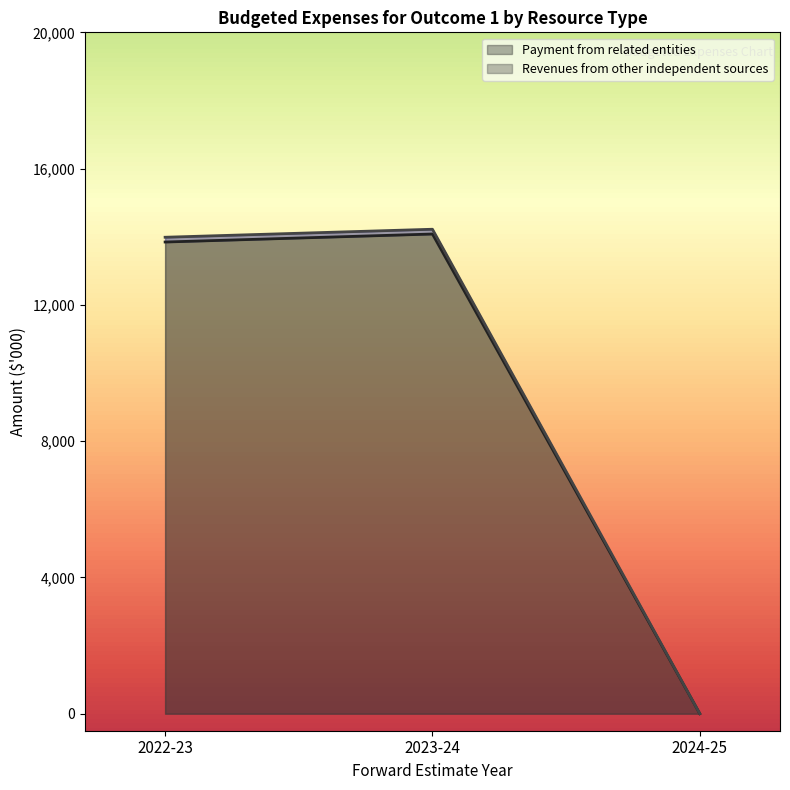

What is the label of the 2nd point from the right?

2023-24